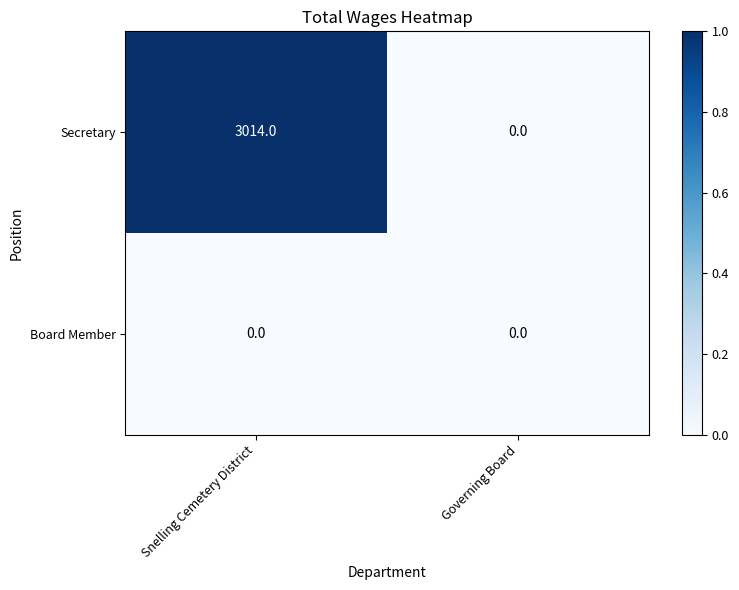

The Secretary series shows 4949 at Snelling Cemetery District. True or false?

False